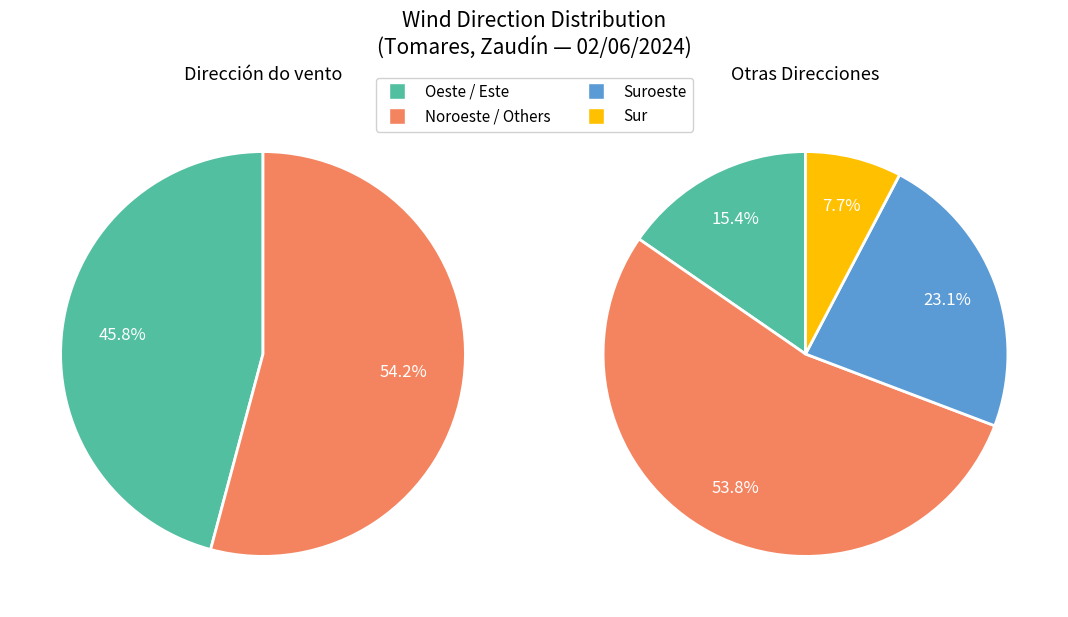

To the nearest percent, what is the combined percentage of Este and Suroeste?

21%